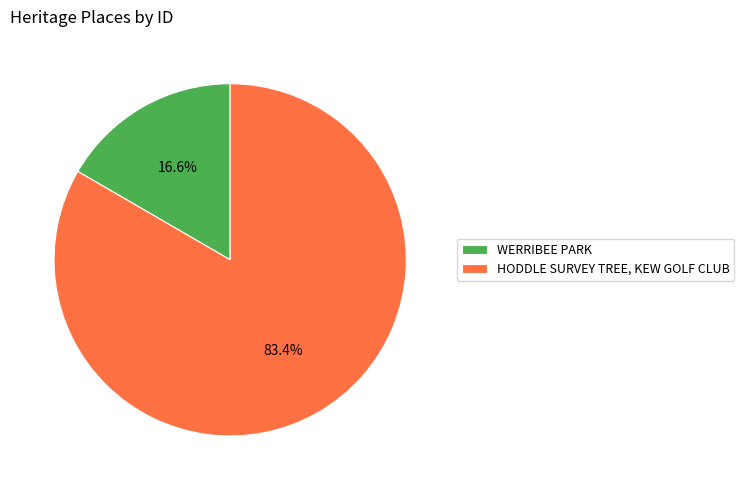

To the nearest percent, what portion does WERRIBEE PARK represent?

17%